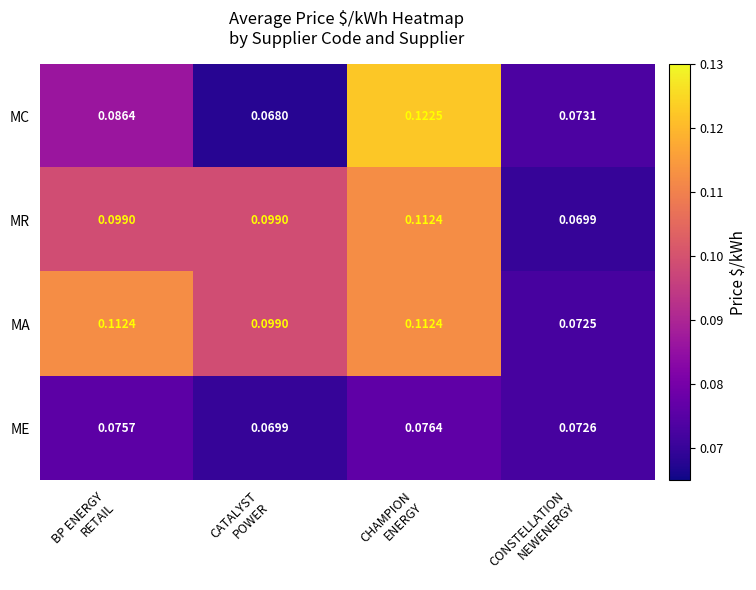

List the series in order of their overall mean, lowest first.

ME, MC, MR, MA